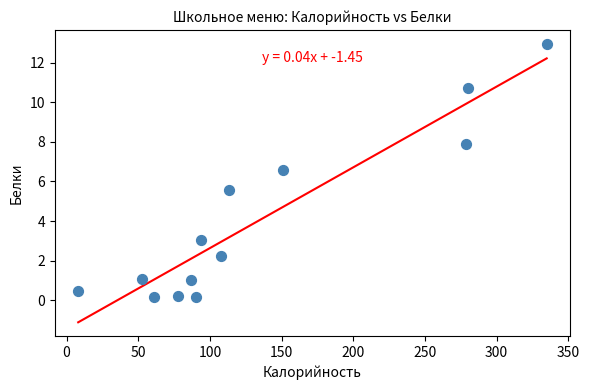

What is the range of Y values (max minus min)?

12.8